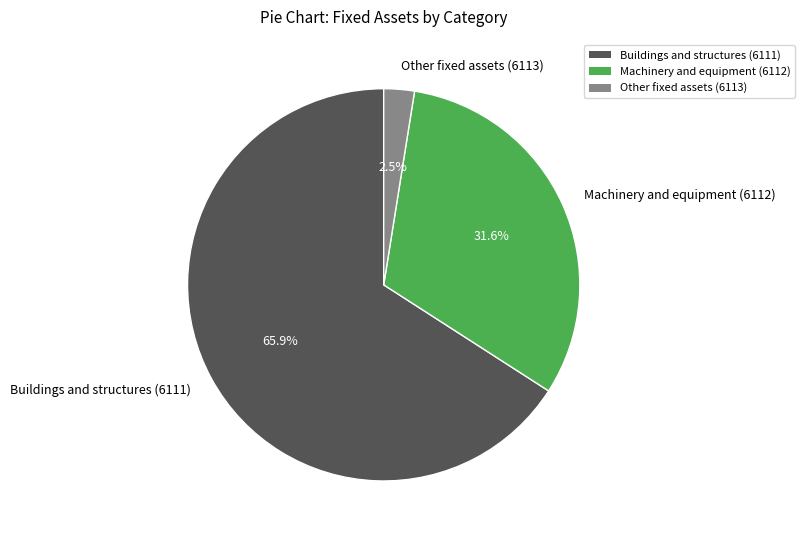

True or false: Machinery and equipment (6112) accounts for 25% of the total.

False